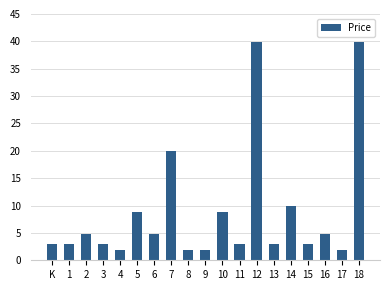

At which label does the data first exceed 2888?

2